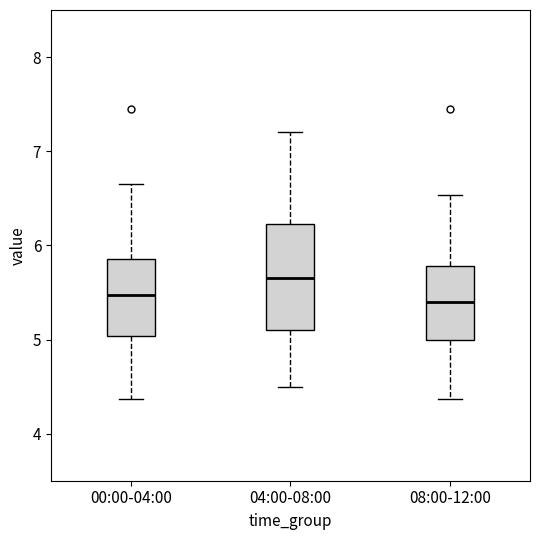

Comparing the boxes themselves (not the whiskers), which one is the tallest?

04:00-08:00